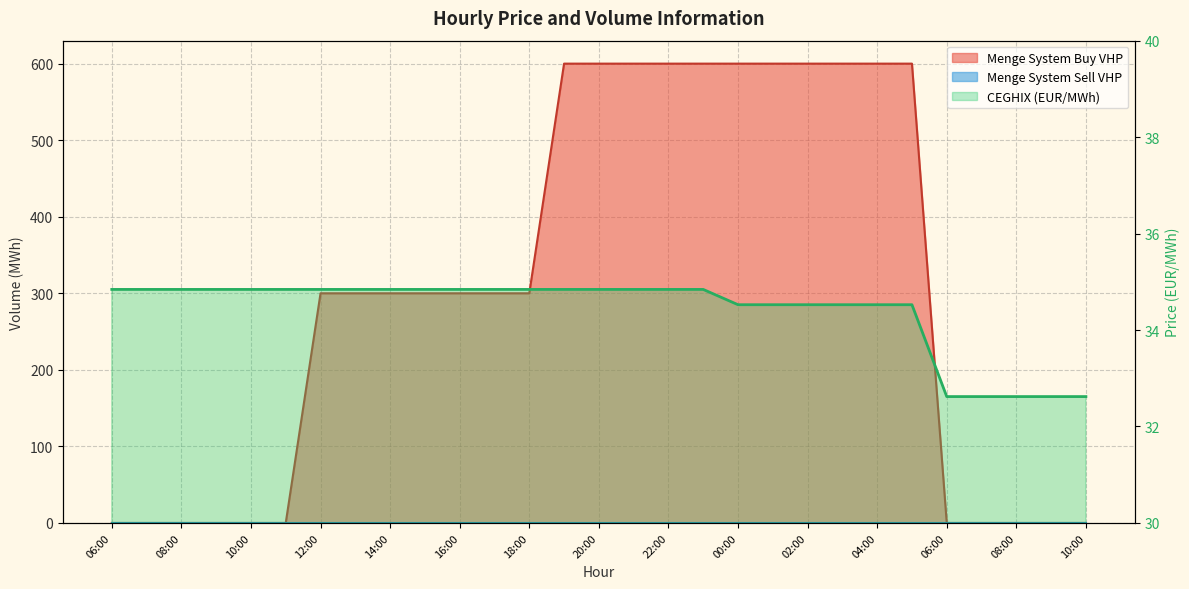

True or false: CEGHIX and Menge System Buy VHP cross at least once.

True